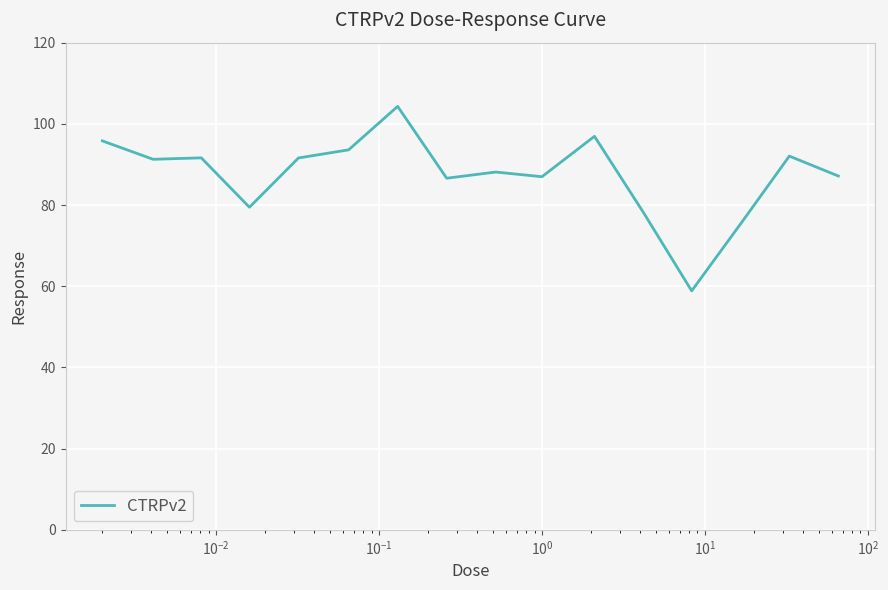

What is the difference between the maximum and minimum values?

45.4